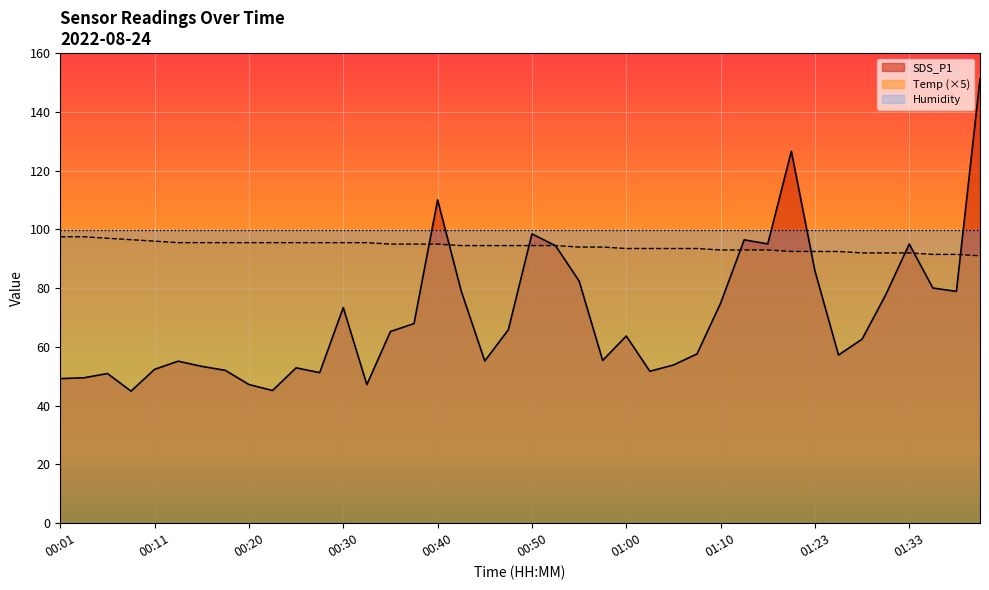

Does the chart display data point markers on the line(s)?

No